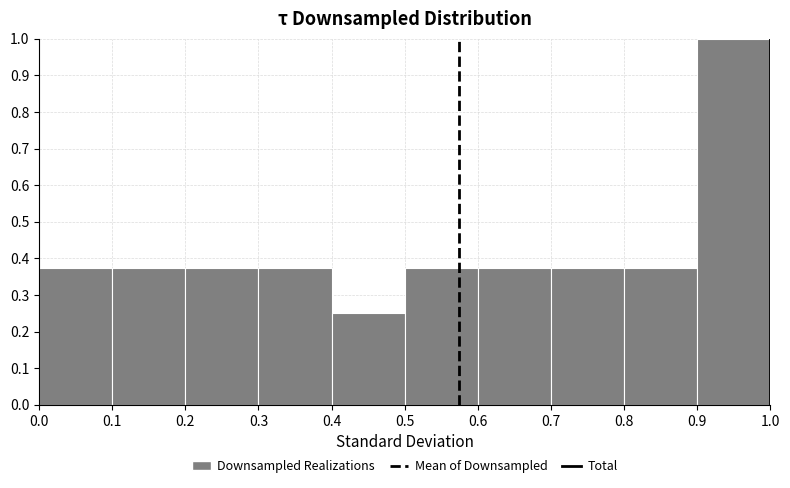

Over which range of the x-axis is the bar tallest?

0.9 to 1.0